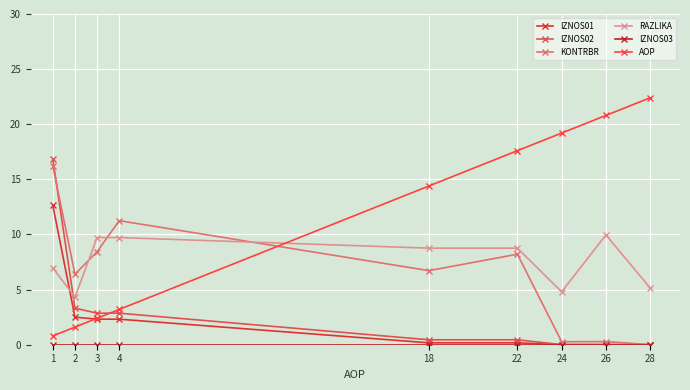

List the labels in order of IZNOS02 value, smallest first.

28, 24, 26, 18, 22, 3, 4, 2, 1